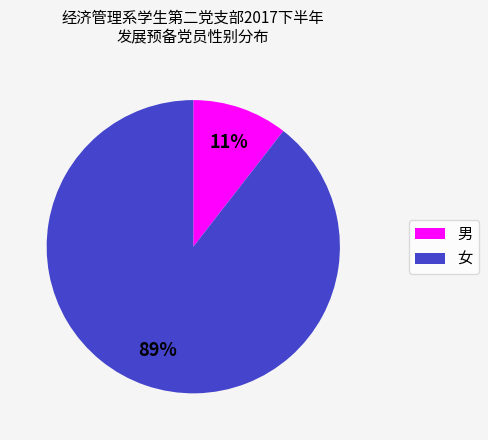

The 女 slice represents 89% of the pie. True or false?

True